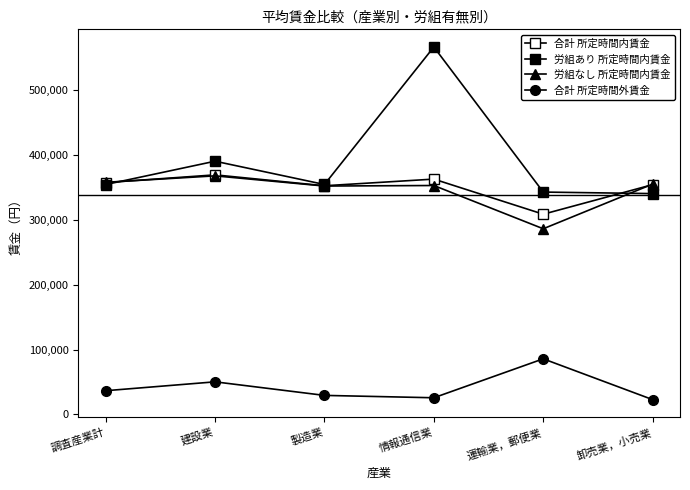

How many values in the 合計 所定時間内賃金 series are below 357690?

3